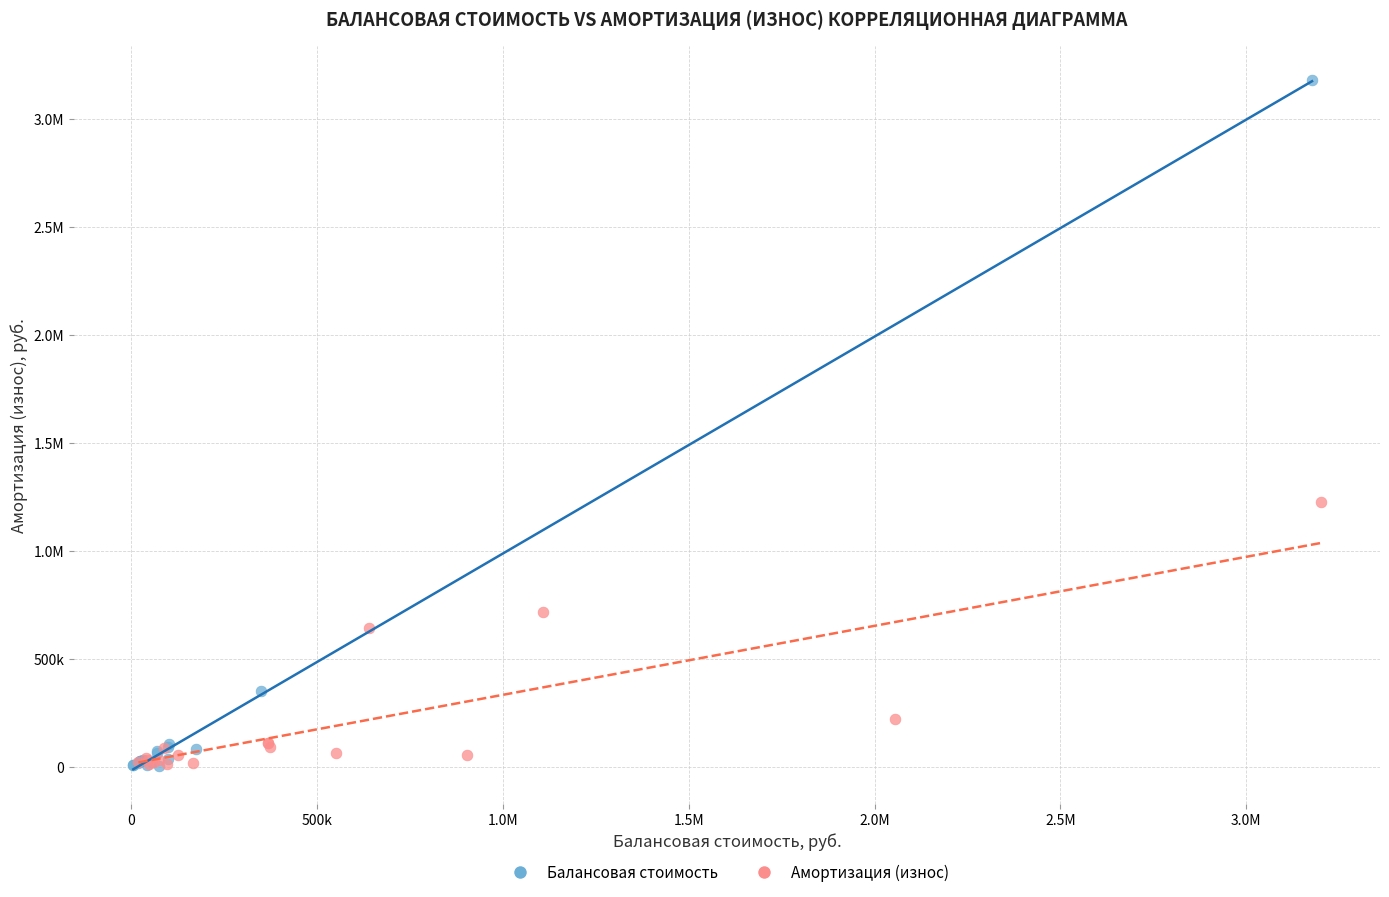

What are all the series names shown in the legend?

Балансовая стоимость, Амортизация (износ)